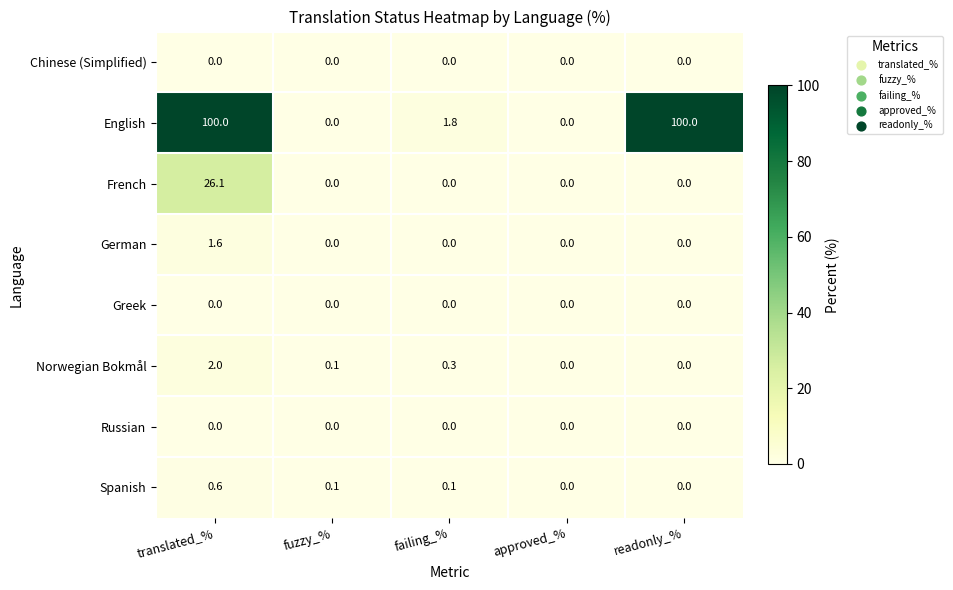

Which series has the largest range (max minus min)?

English